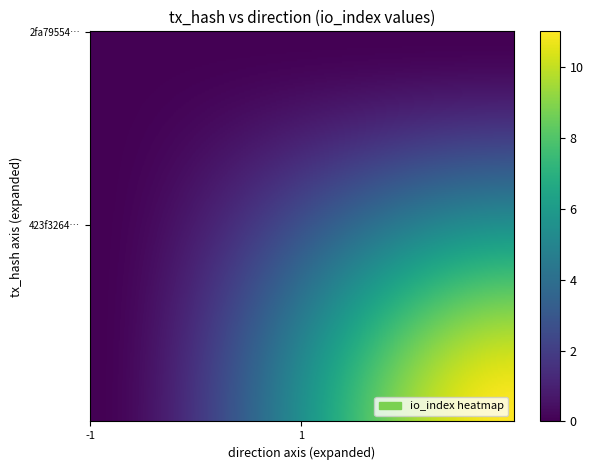

Which has a higher value, direction or io_index?

io_index